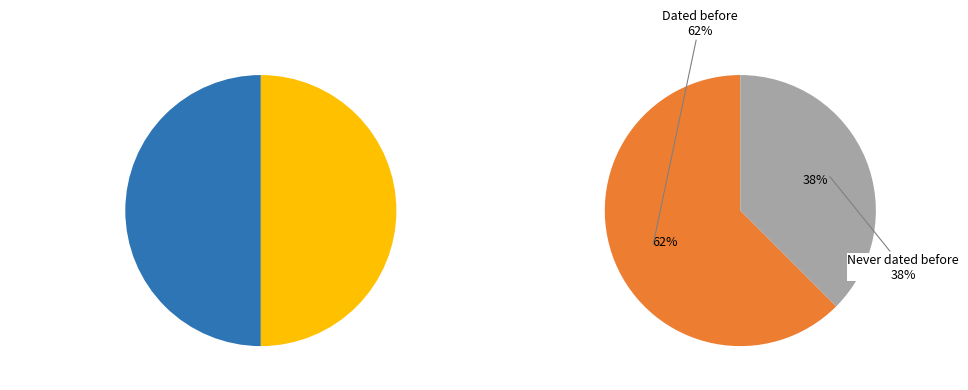

To the nearest percent, what portion does 1 represent?

38%